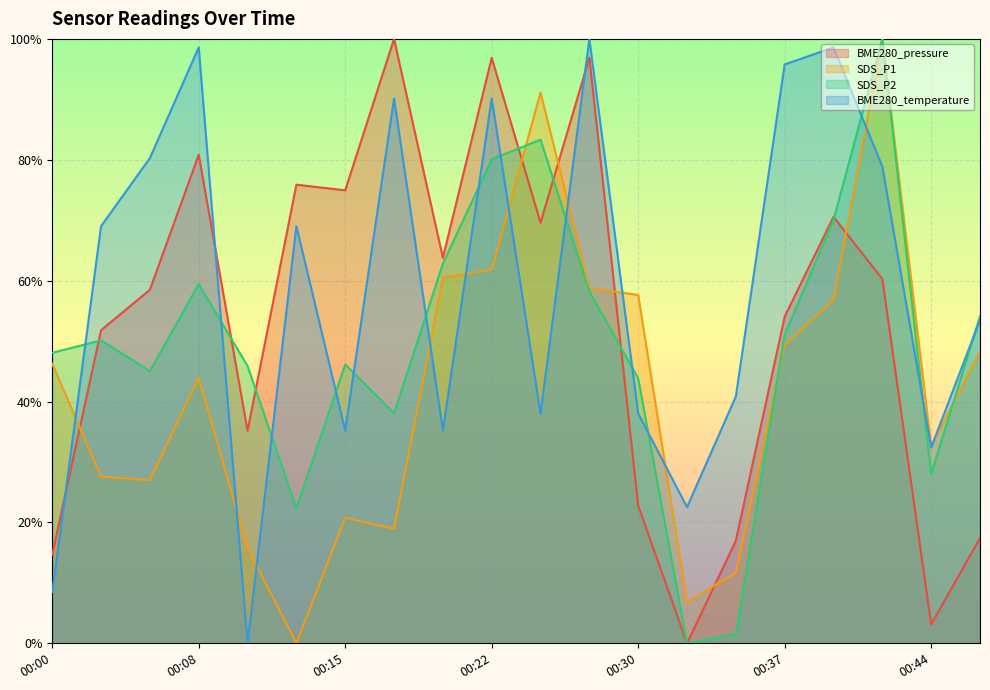

True or false: SDS_P1 and SDS_P2 cross at least once.

True